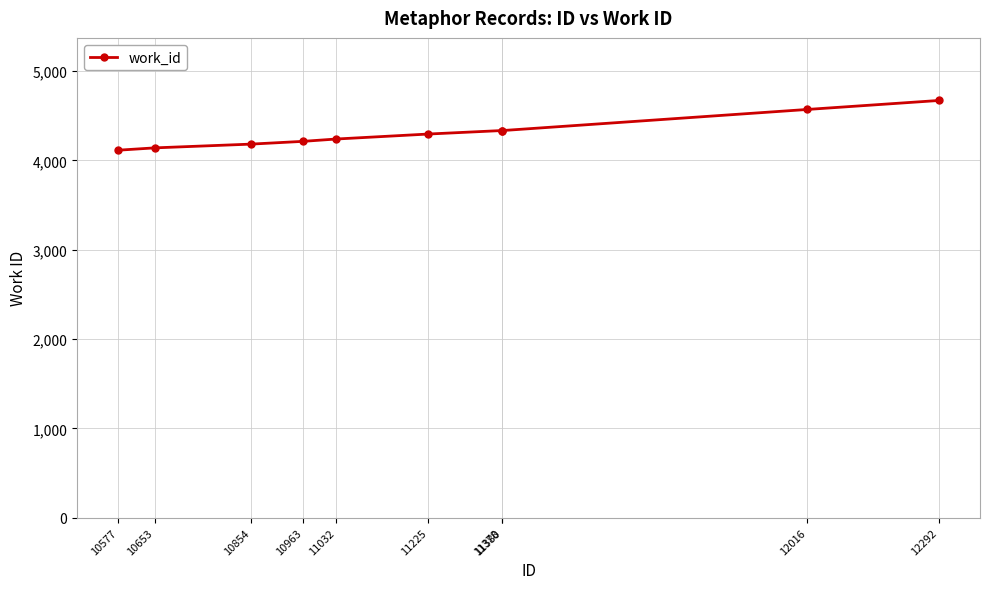

At which category does the chart reach its peak across all series?

12292